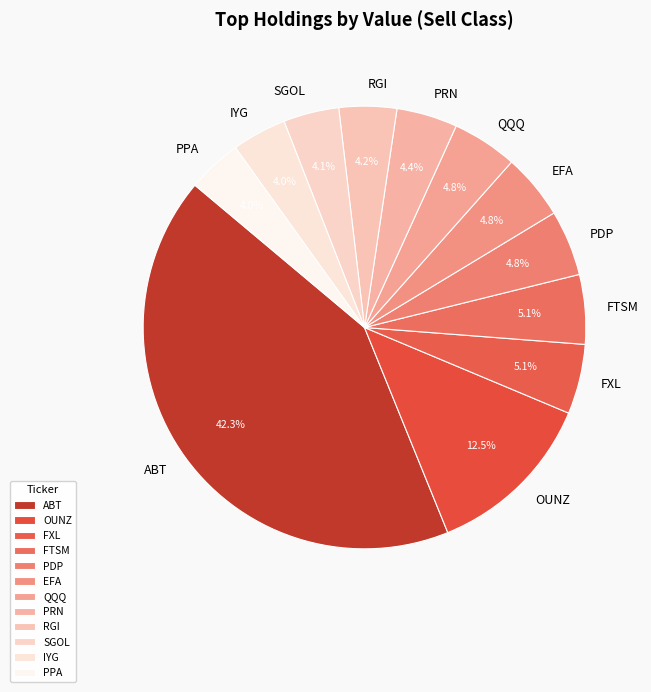

Does any single category account for the majority?

No